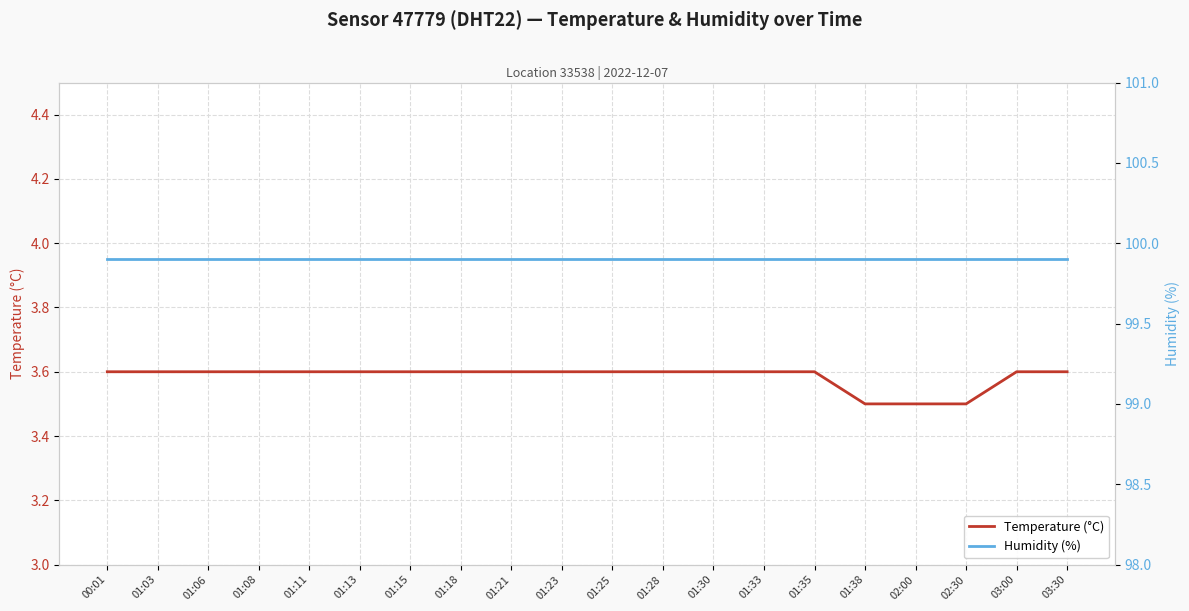

At how many categories does at least one series exceed 98?

20